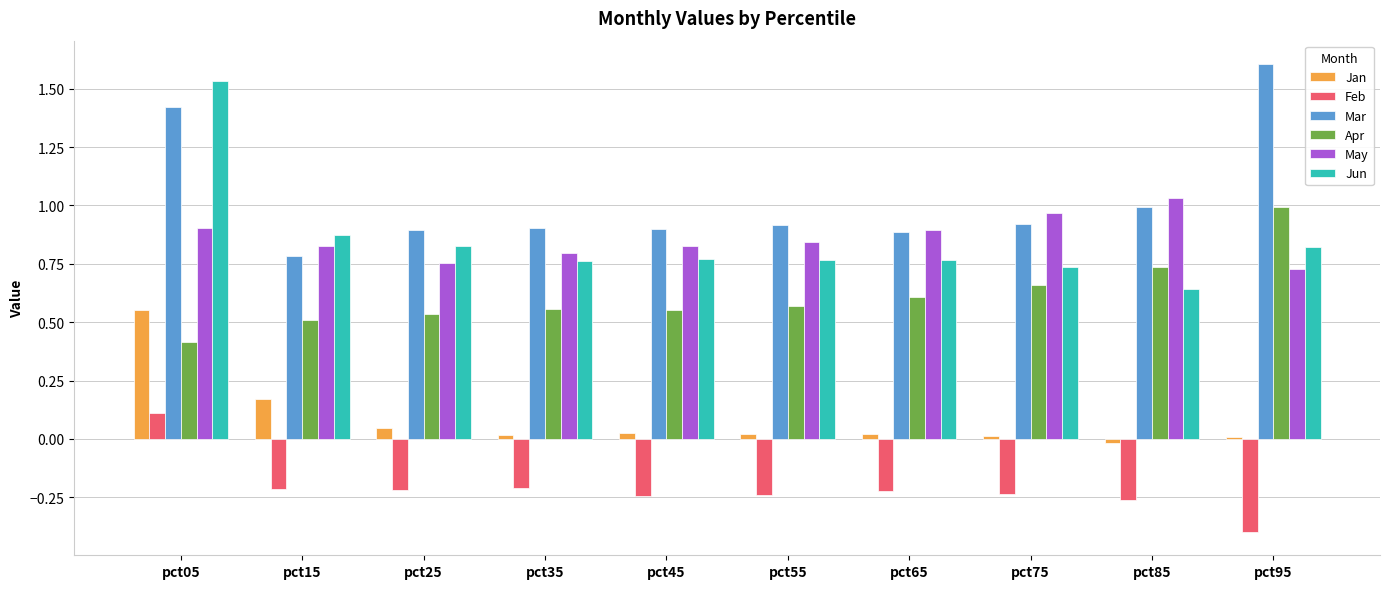

The Feb series shows -0.1 at pct15. True or false?

False